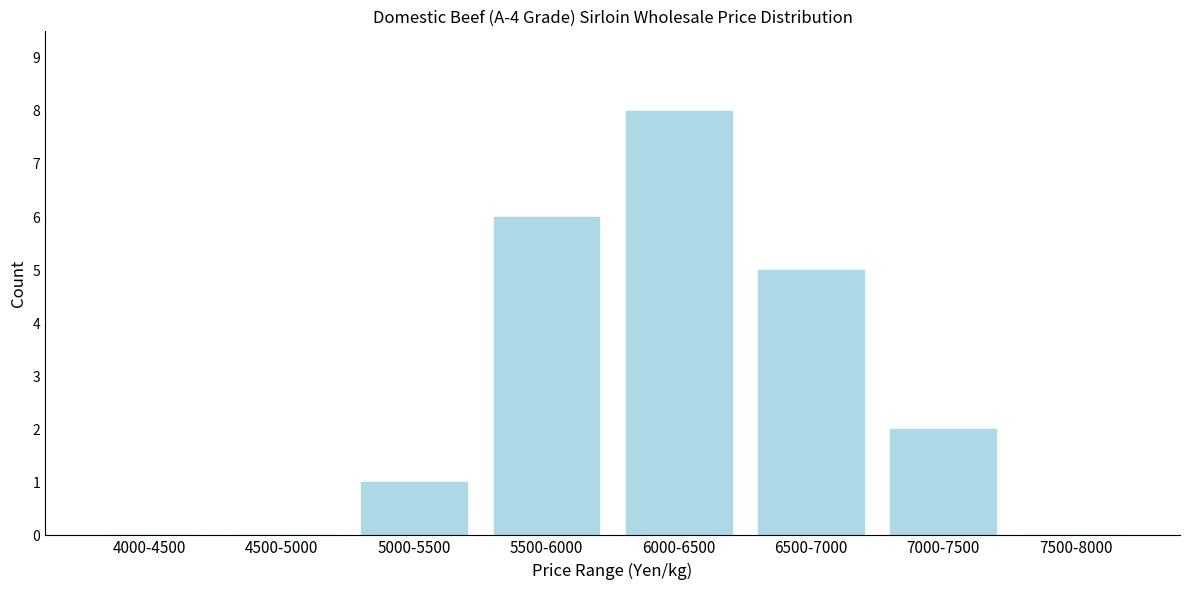

Reading left to right, what are all the values shown in this chart?

4000-4500=0	4500-5000=0	5000-5500=1	5500-6000=6	6000-6500=8	6500-7000=5	7000-7500=2	7500-8000=0